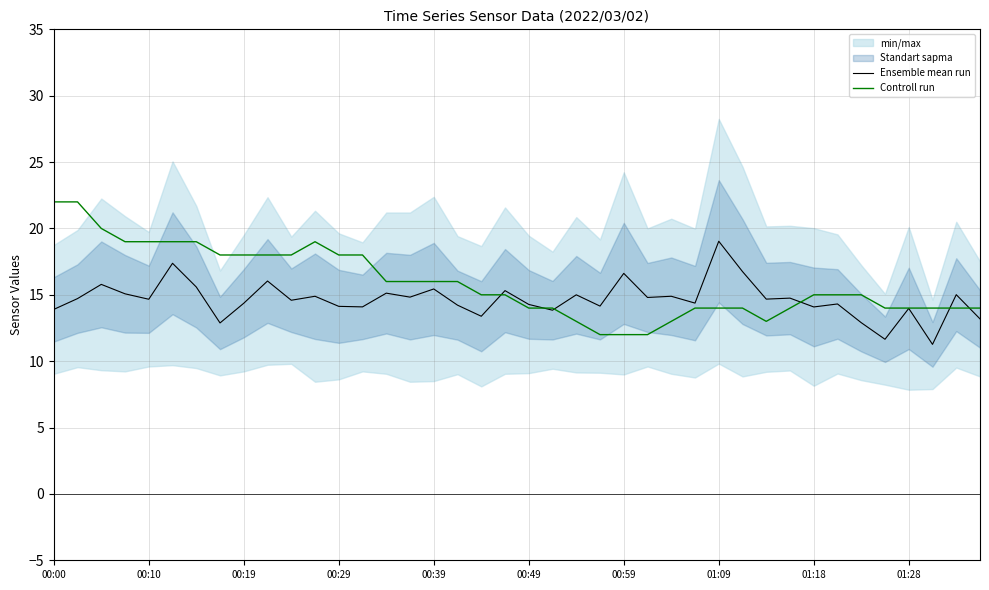

How many lines are shown in the chart?

2